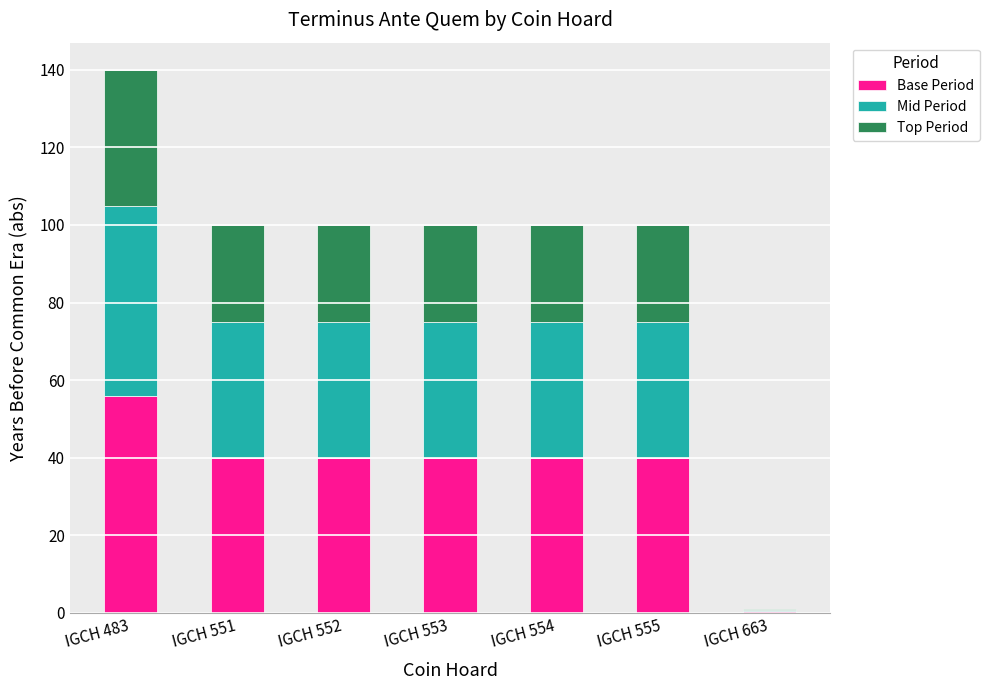

The value of Base Period at IGCH 483 is 86.2. True or false?

False